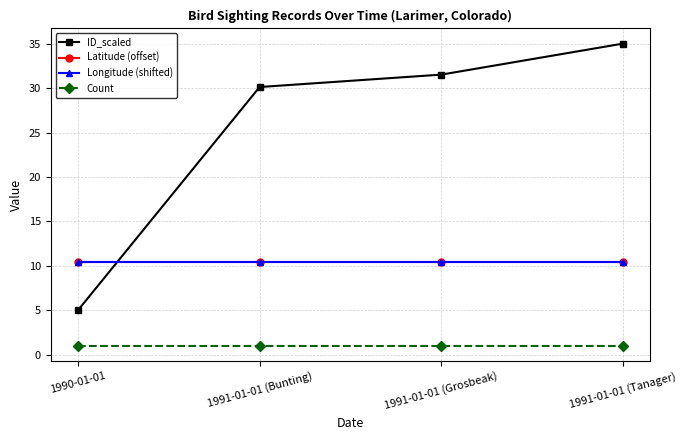

What is the difference between the highest and lowest values at 1991-01-01 (Tanager)?

34.0